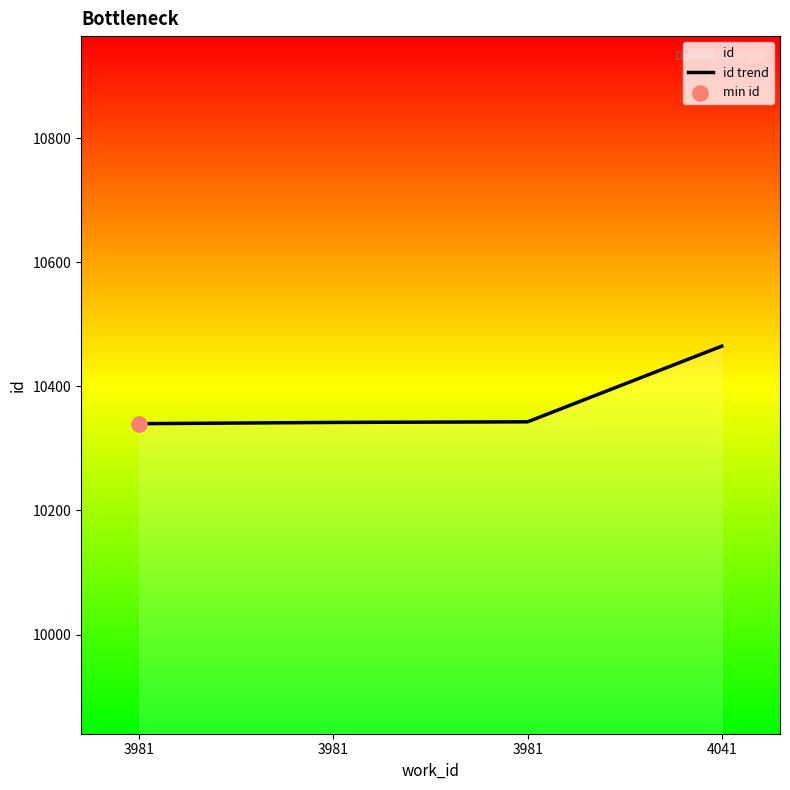

Between 3981 and 3981, which is larger?

3981